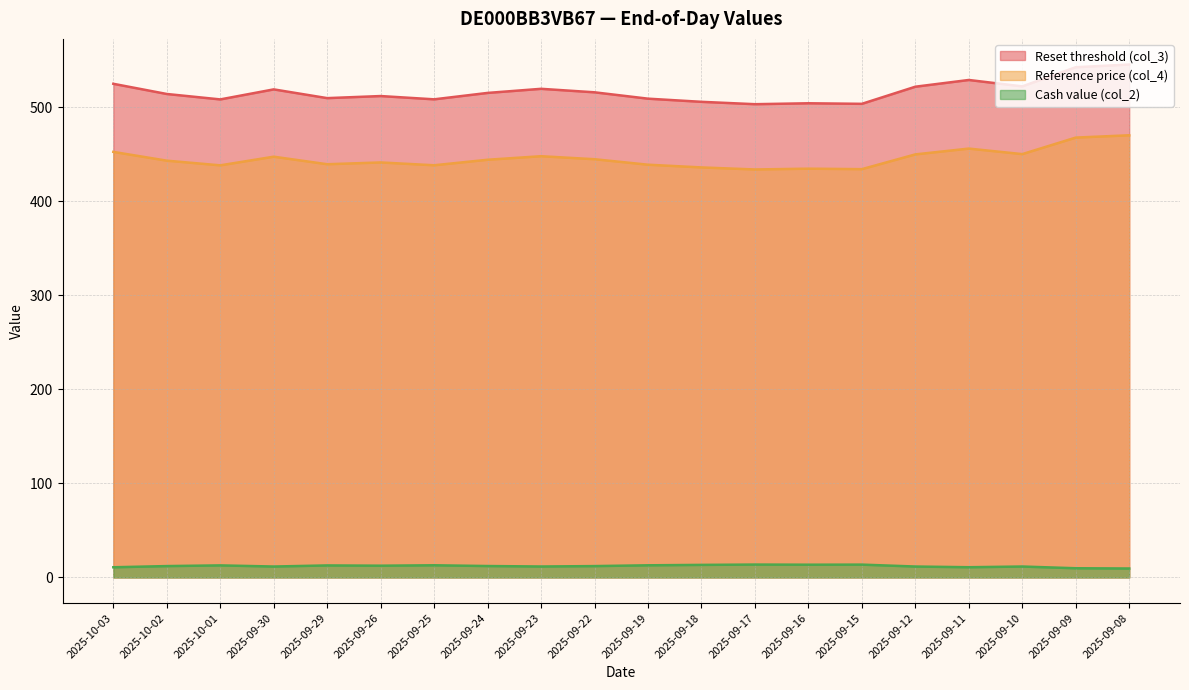

In Cash value (col_2), how many points are higher than both neighbors (excluding endpoints)?

6